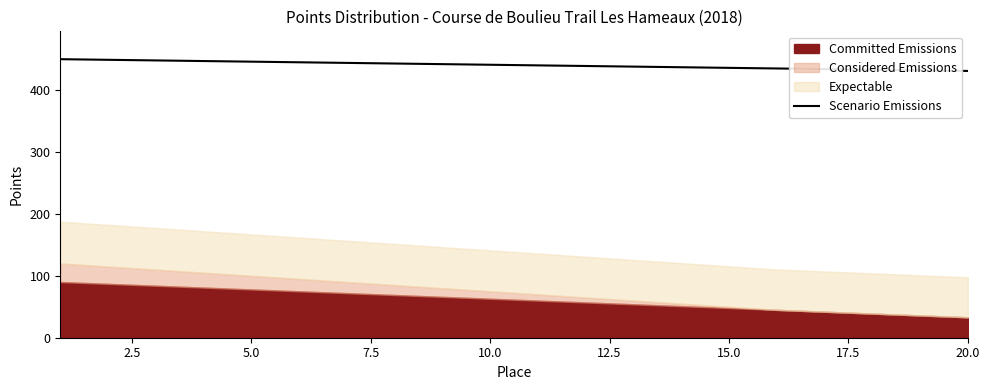

Approximately how many times larger is the value at 5.0 compared to 7.5?

1.0